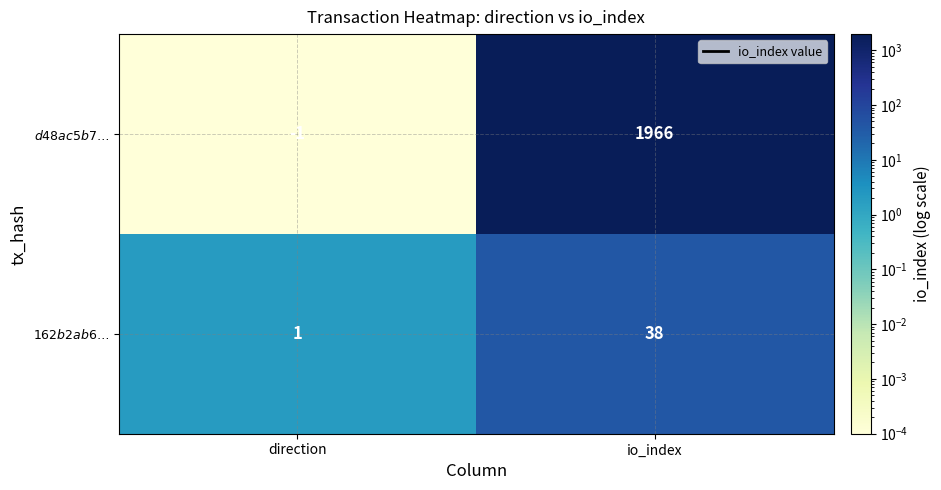

At which category does the chart reach its minimum across all series?

direction